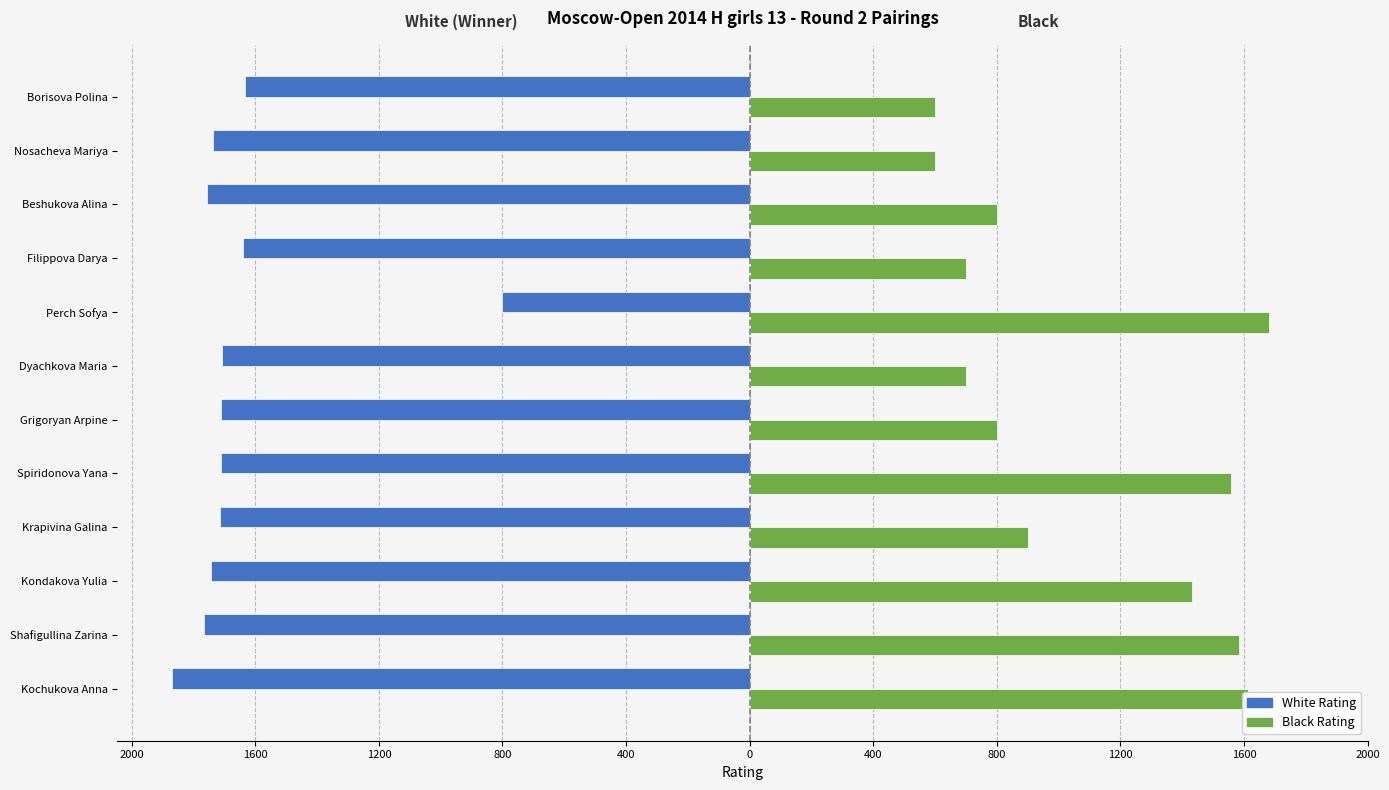

What are all the series names shown in the legend?

White Rating, Black Rating